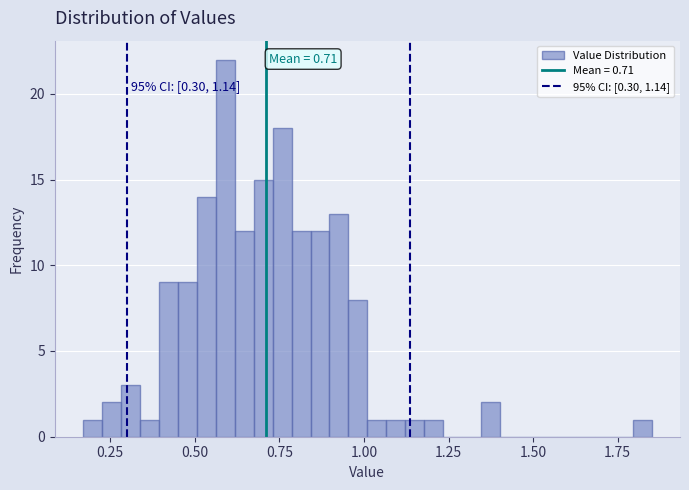

Read against the x-axis, roughly where is the centre of the tallest bar?

0.60